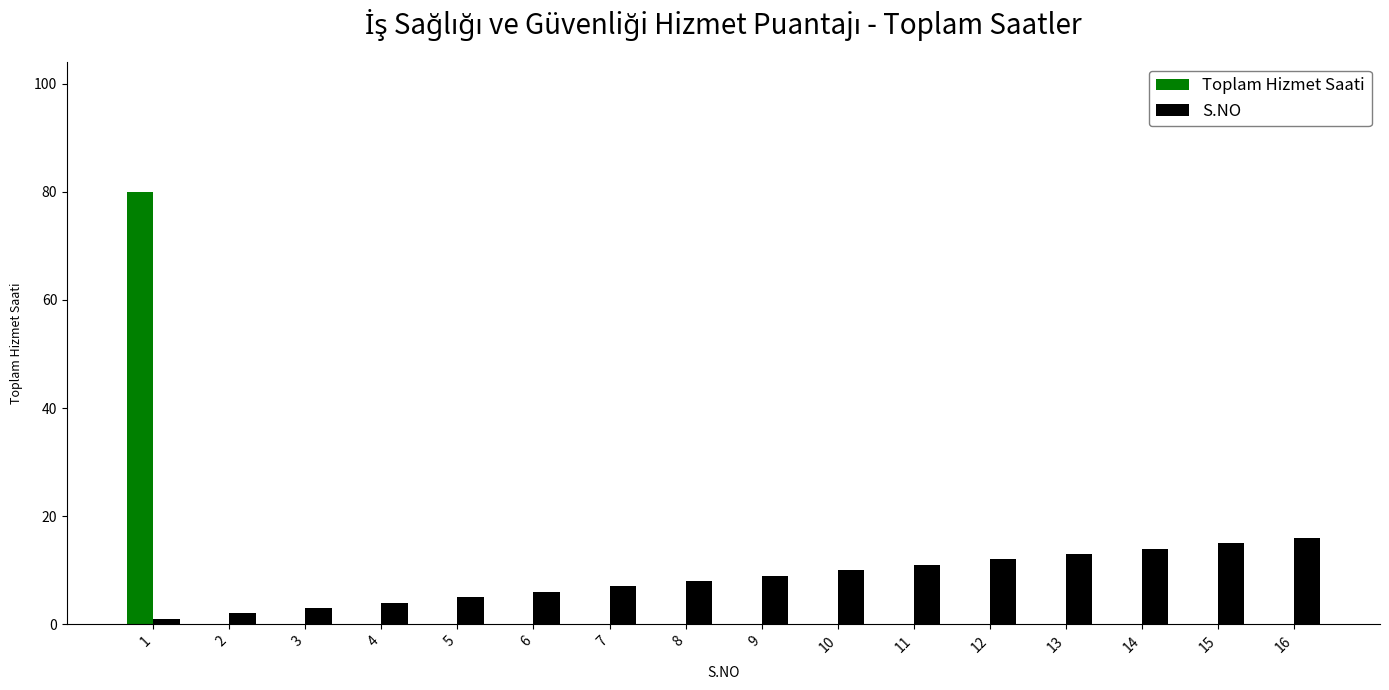

Which series changed the most between 2 and 7?

S.NO